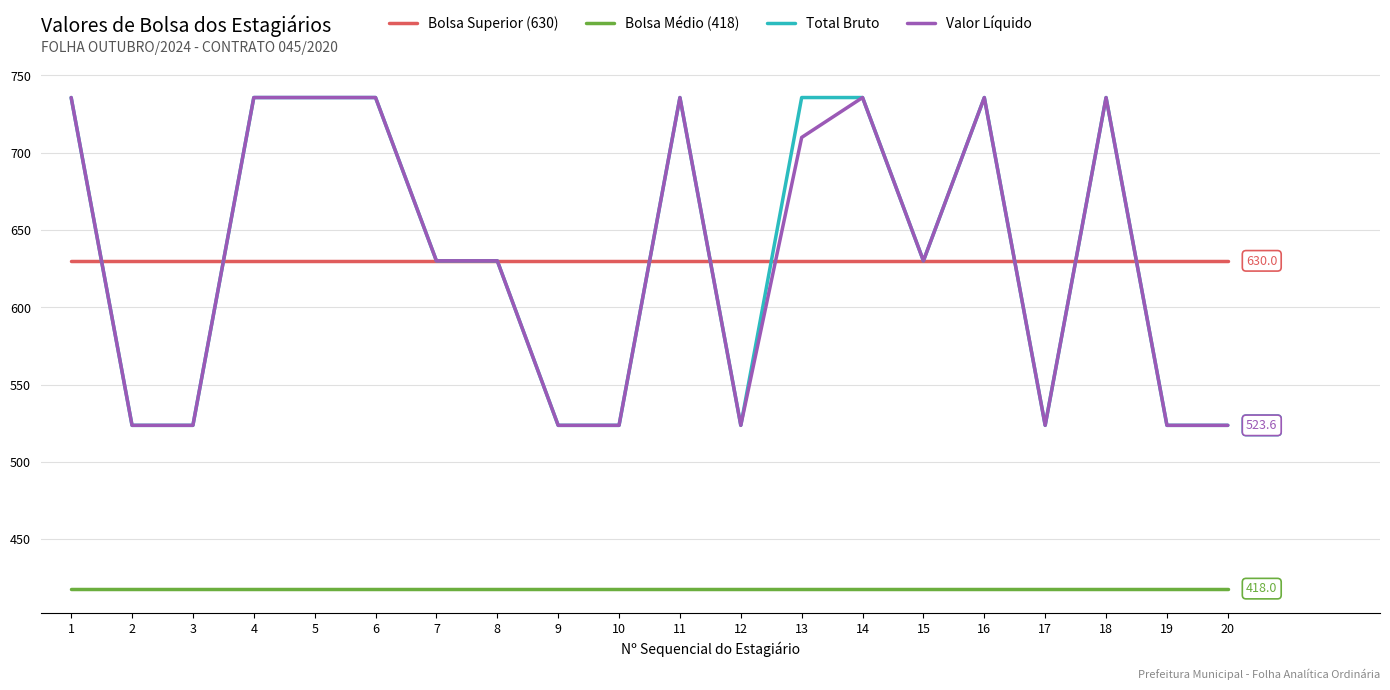

What is the total value across all series at 13?

2493.4